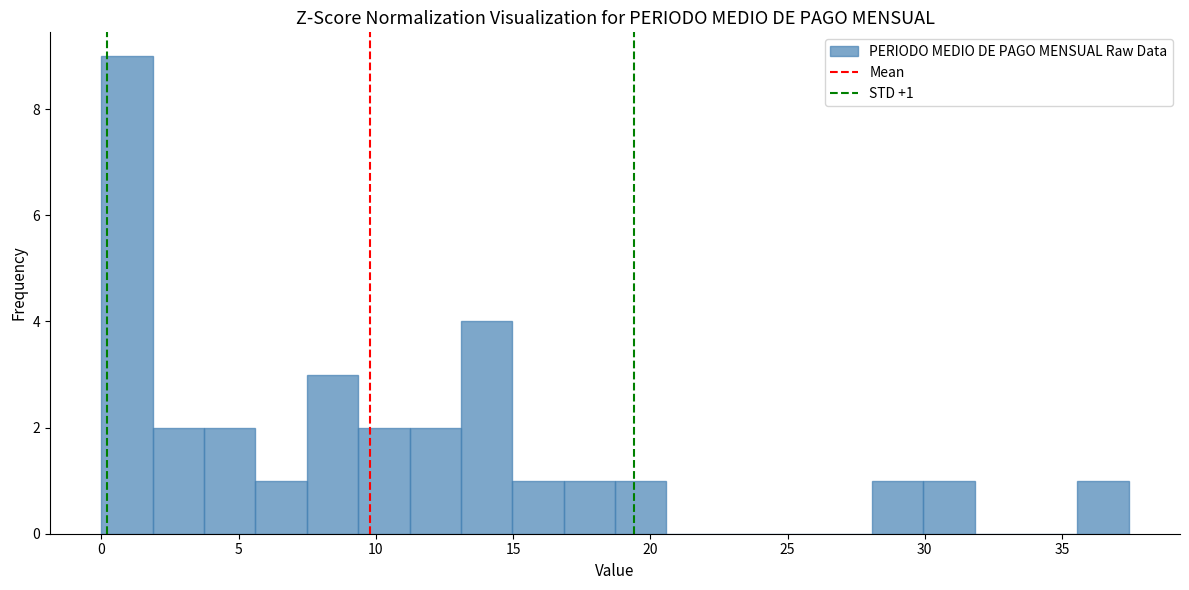

Around what value on the x-axis is the tallest bar? Give the approximate position of its centre, as read against the axis.

1.0